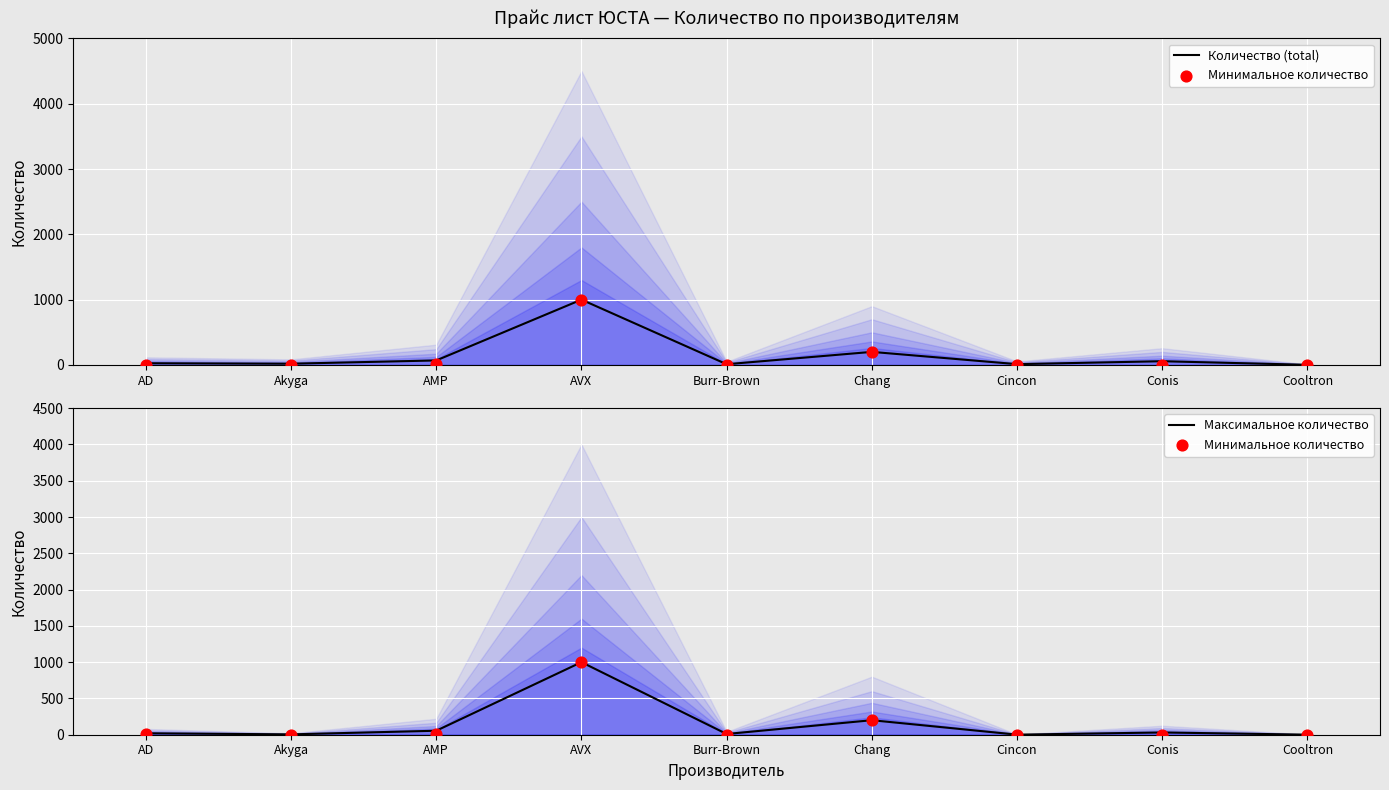

What is the total value across all series at AVX?

3000